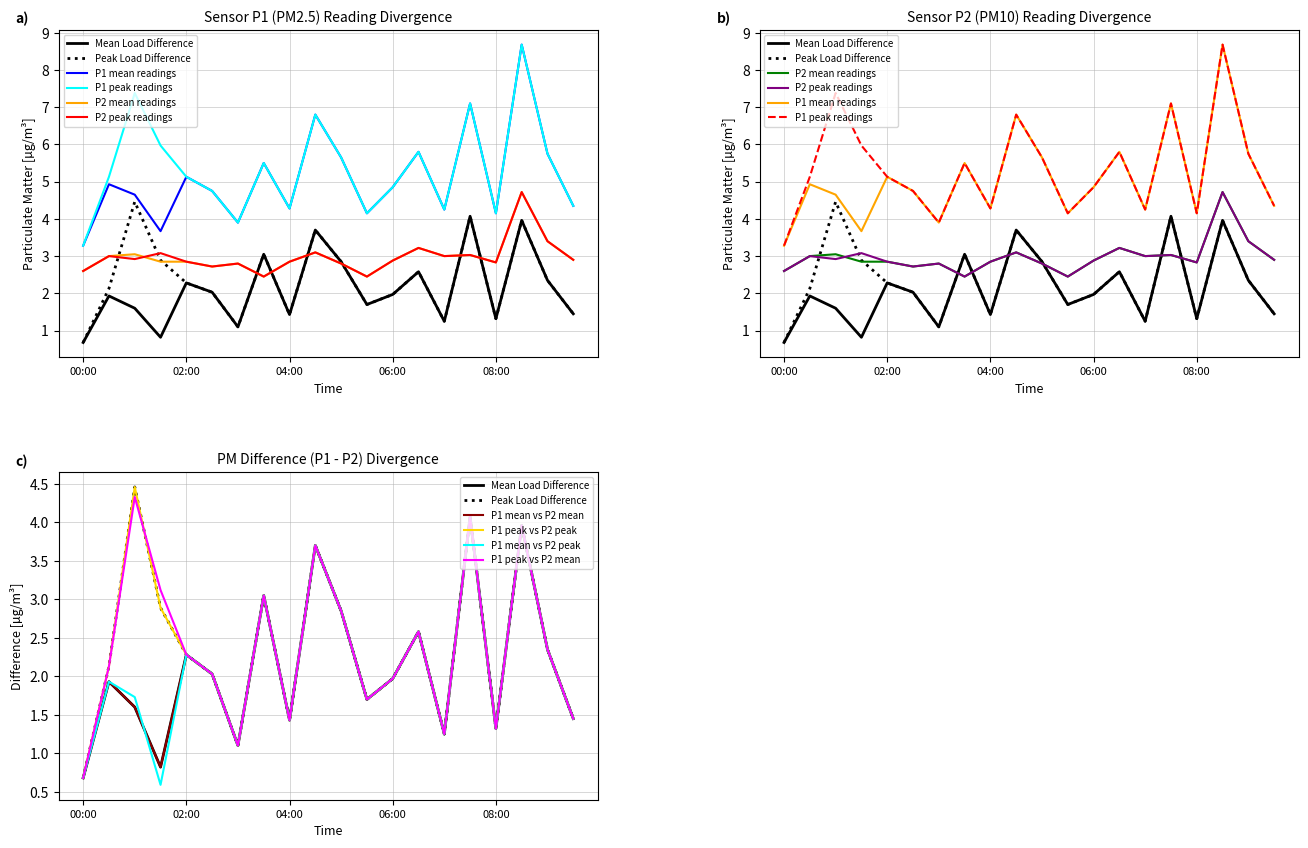

What is the sum of all P2 values?

59.5